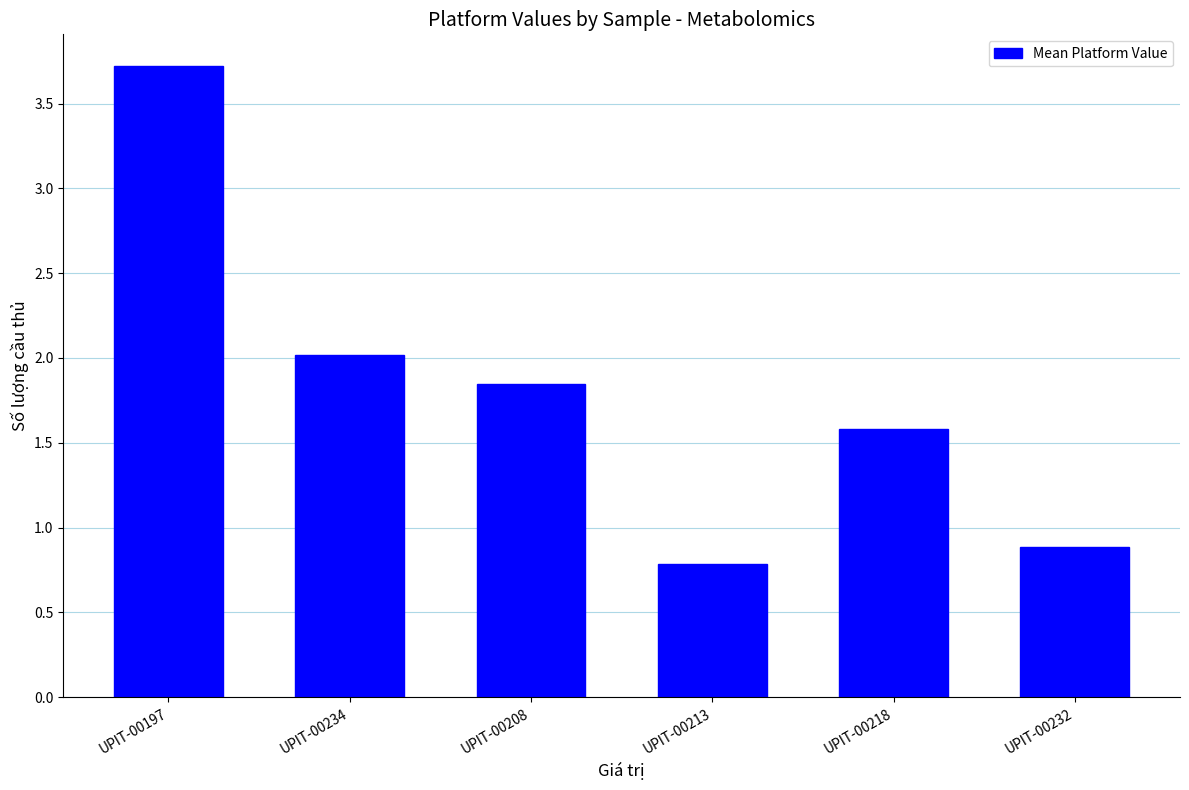

How many categories are shown in the chart?

6